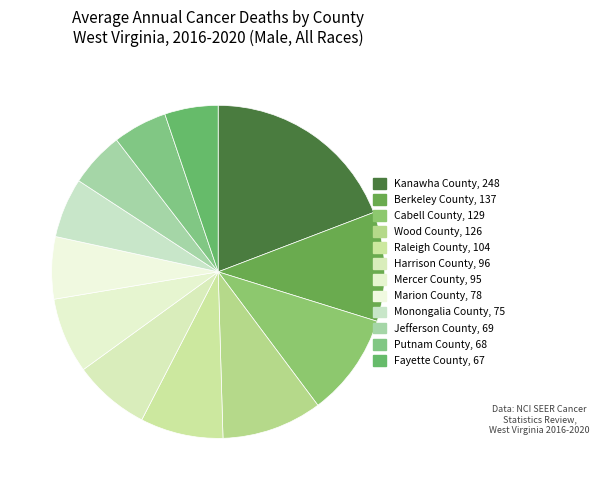

What is the total percentage of Harrison County and Putnam County?

12.7%